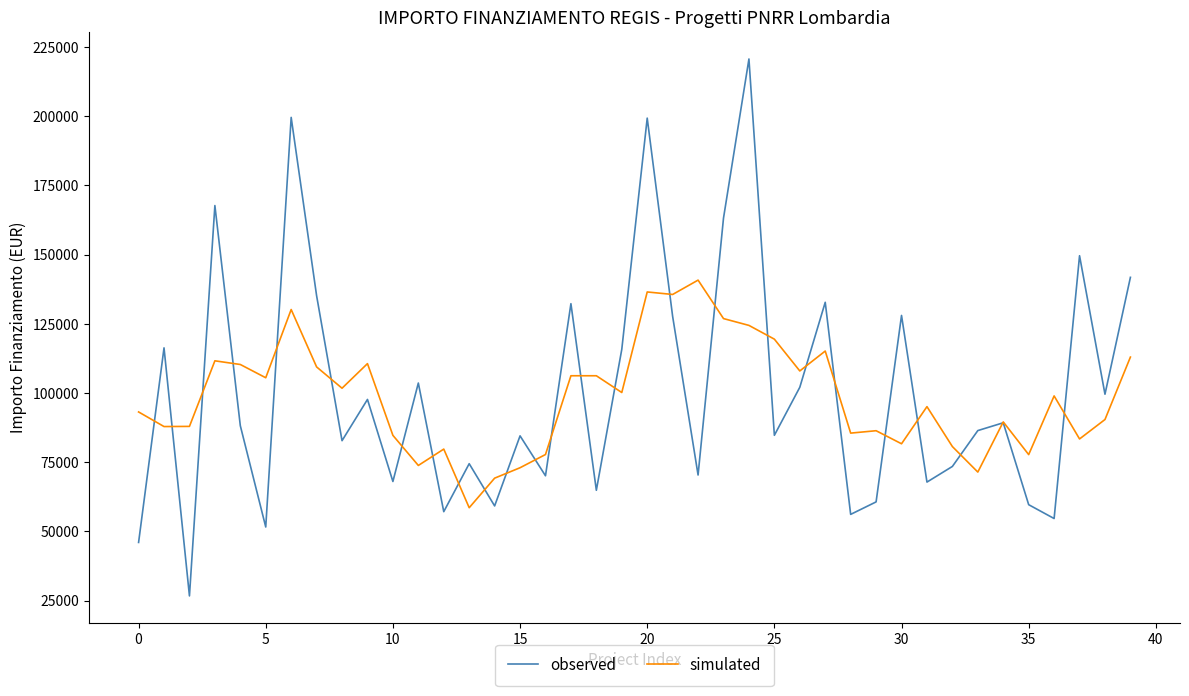

How many distinct data groups are displayed?

2